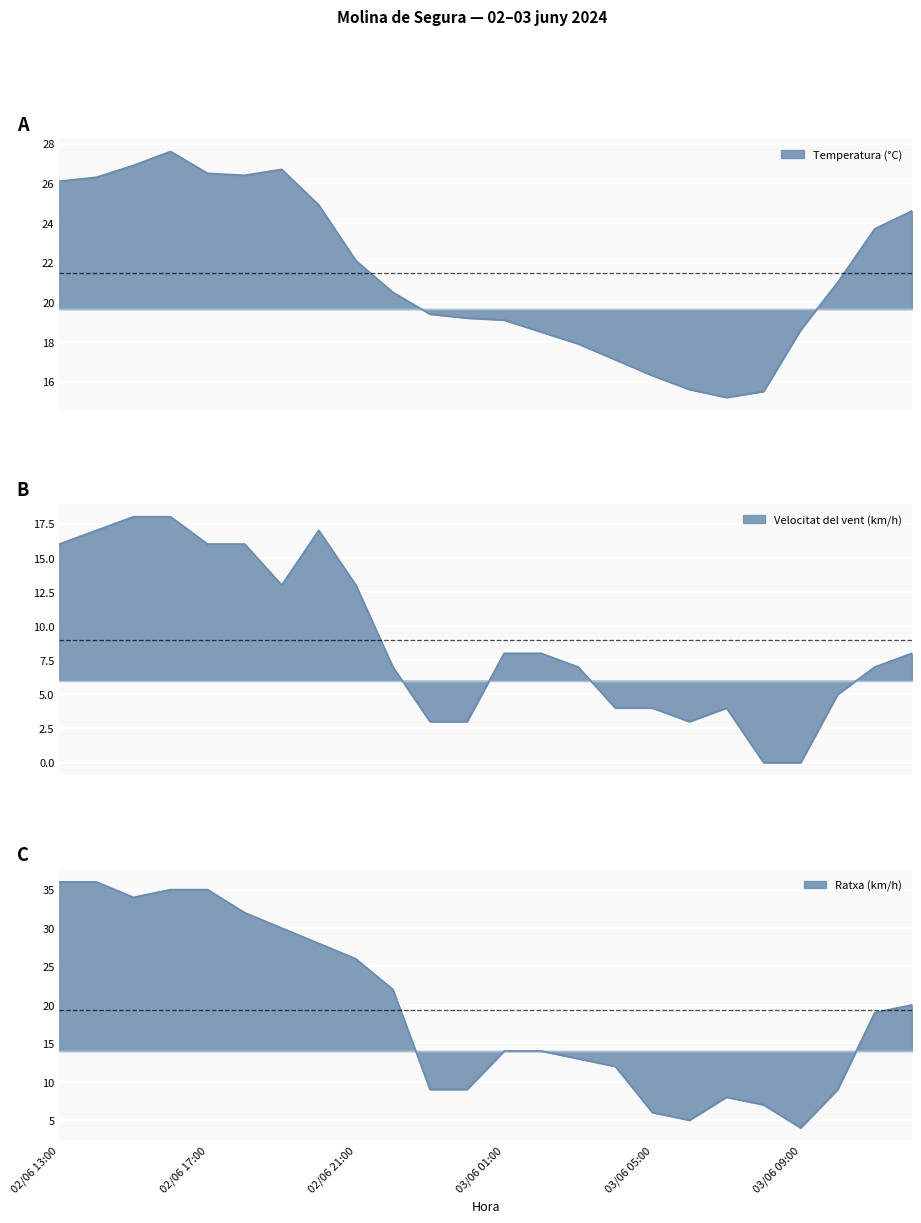

True or false: Ratxa (km/h) (line) has a value of 4.7 at 15.

False